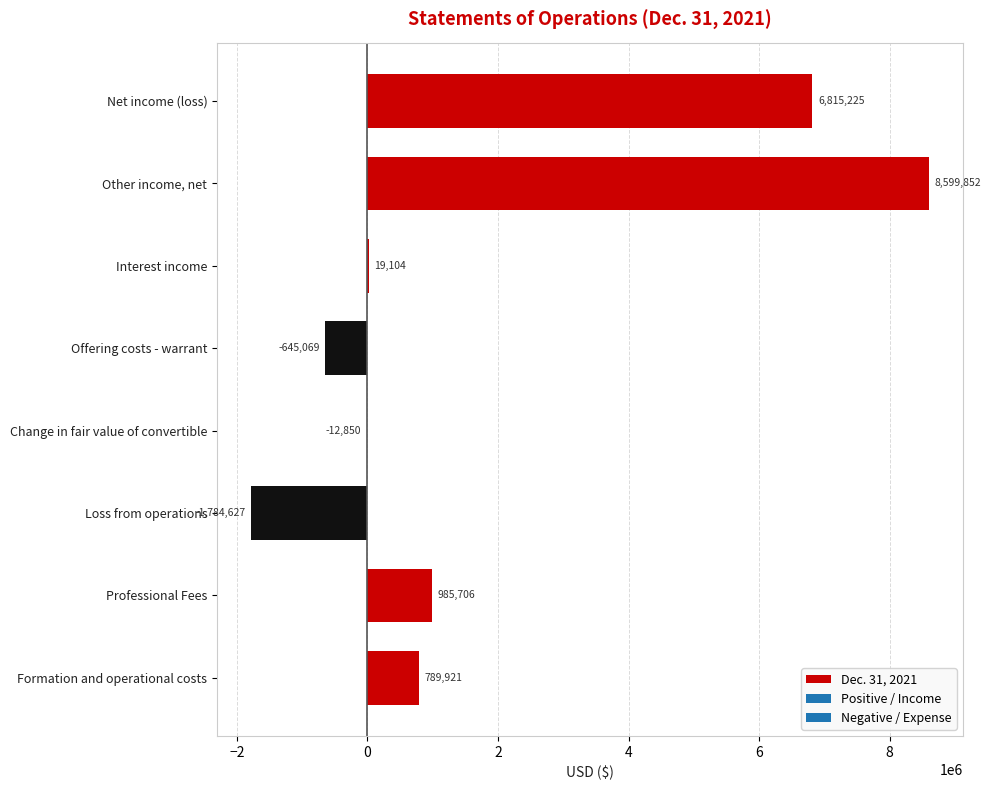

What is the average value?

1845908